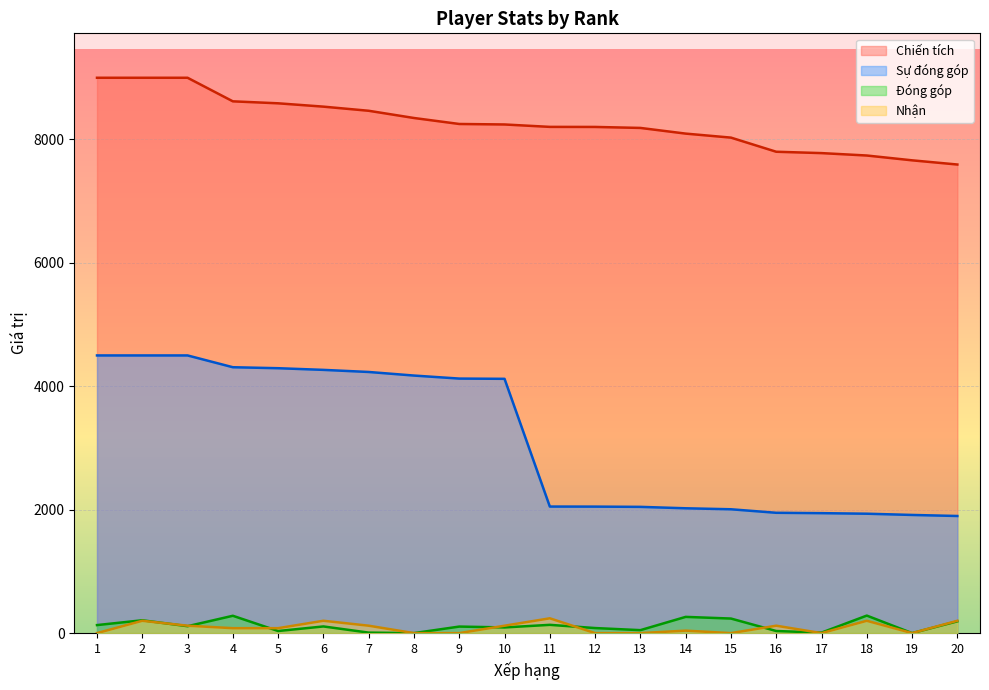

What is the value of the Chiến tích point at the 19th from the left?

7662